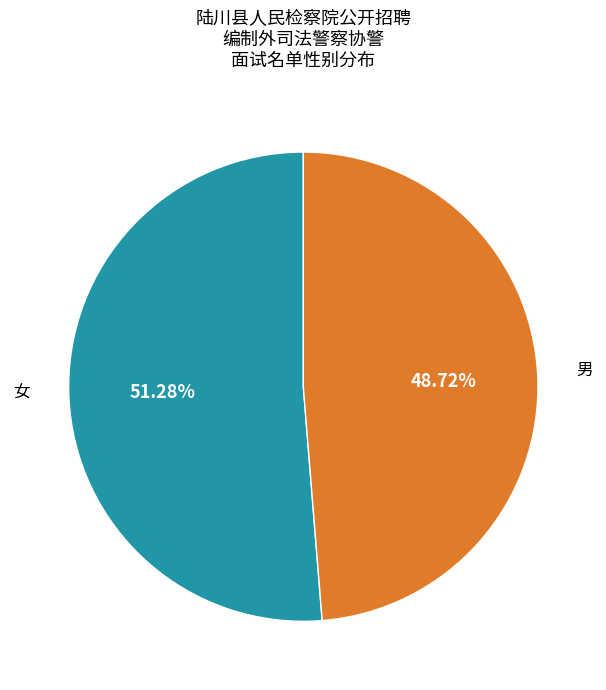

Is there any slice that represents more than half of the pie?

Yes